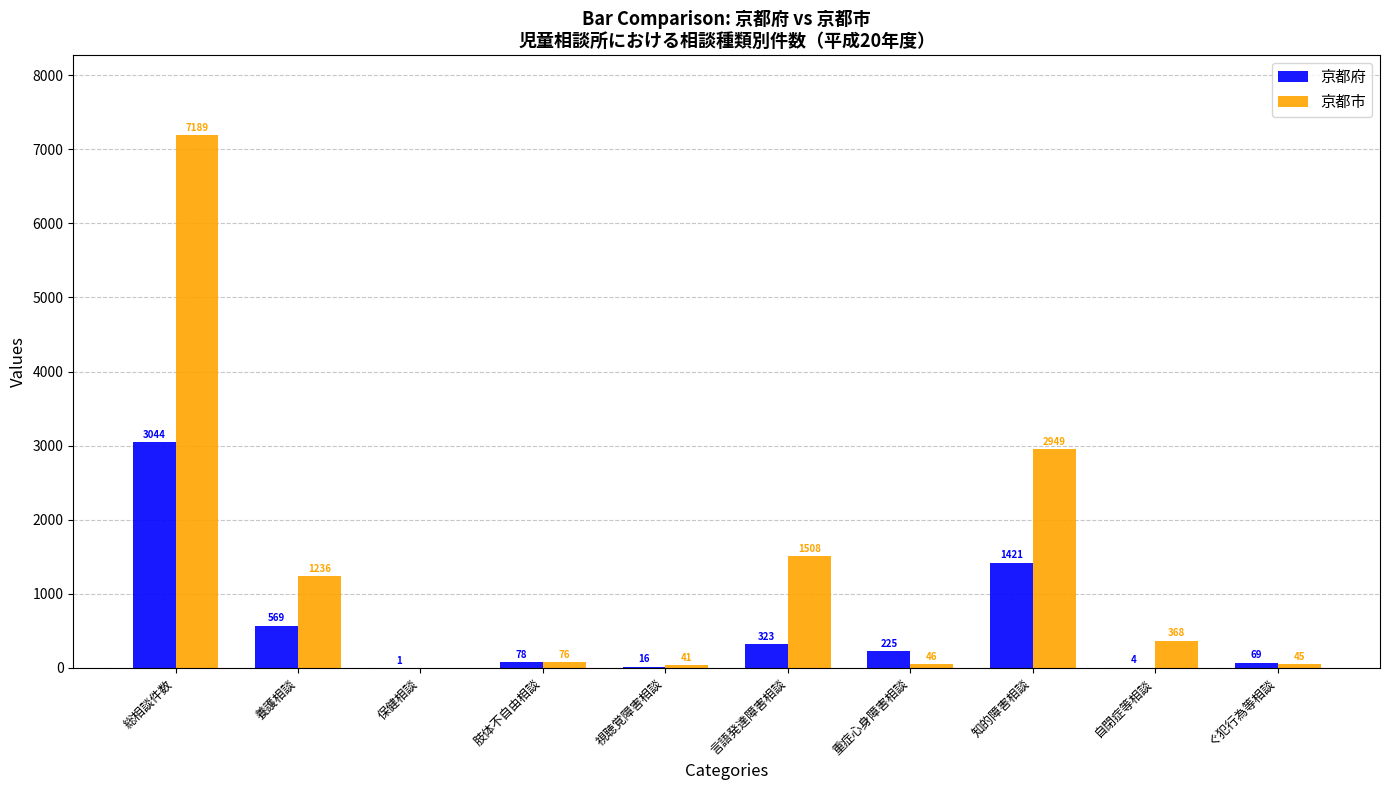

What is the highest value of the 京都市 series?

7189